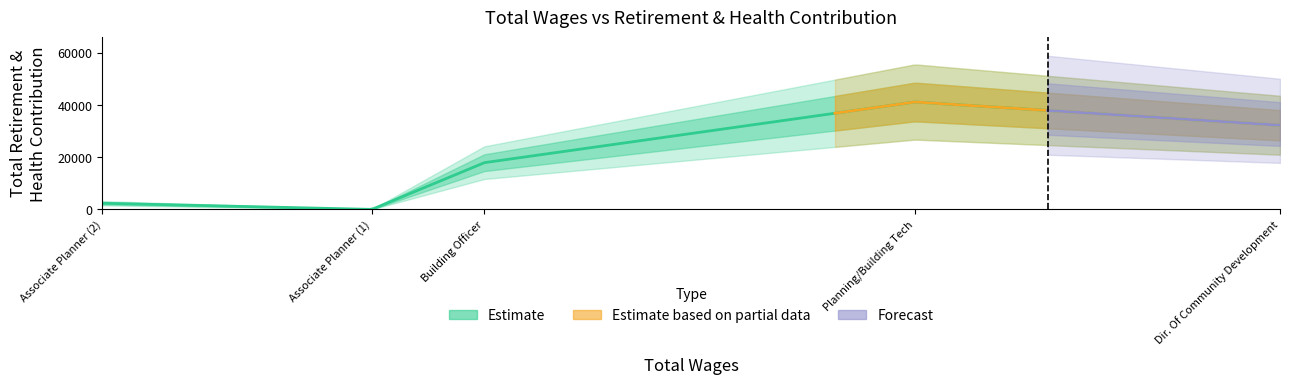

What position from the right is total_retirement?

4